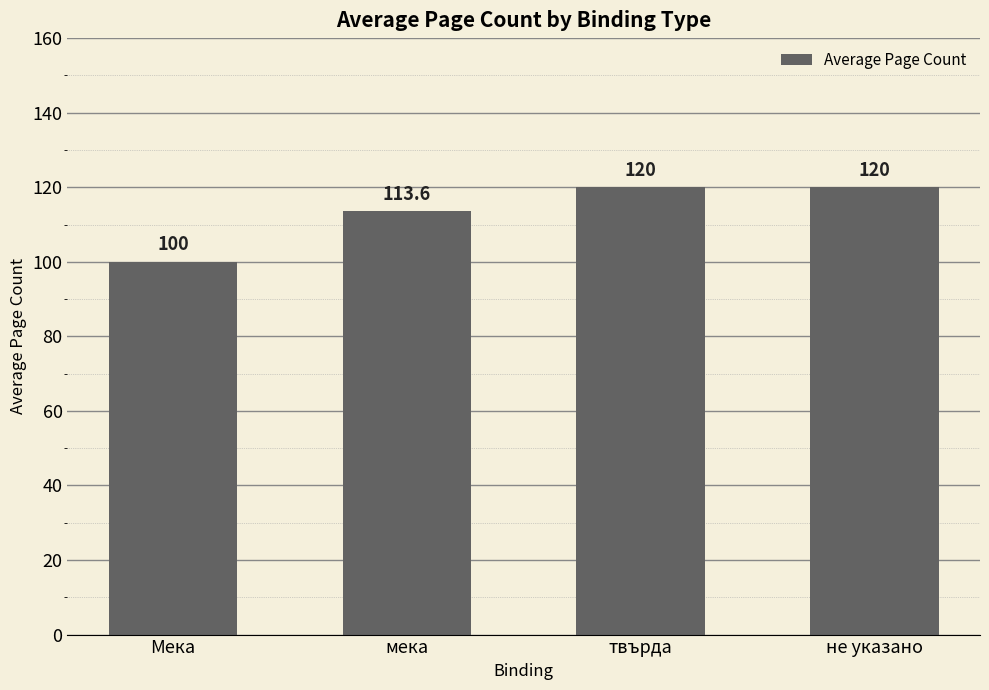

Reading right to left, list all the values displayed in this chart.

не указано=120.0	твърда=120.0	мека=113.6	Мека=100.0